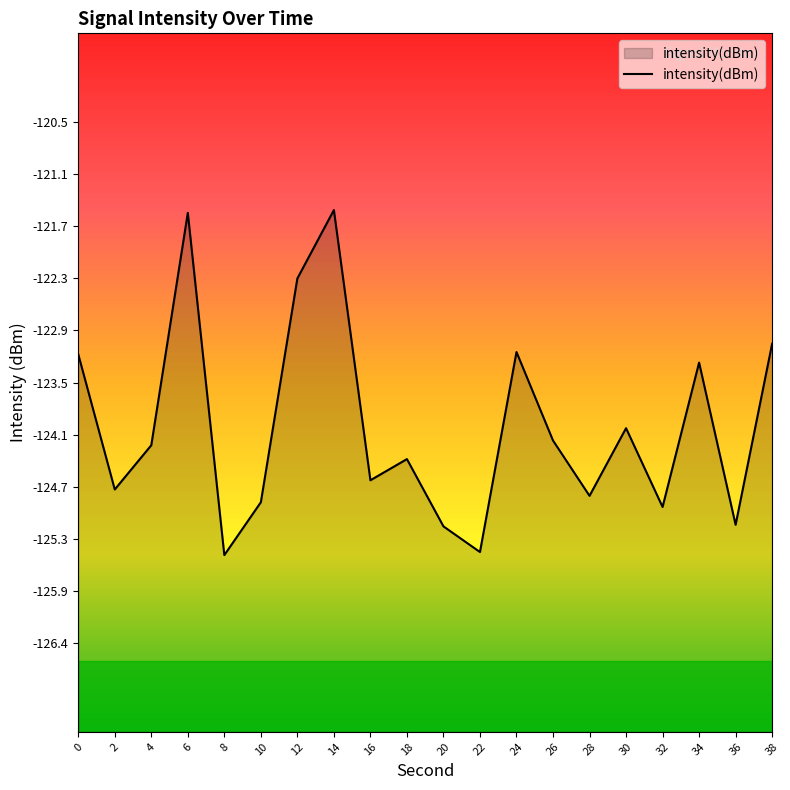

Is it true that the value at 18 is -124.4?

True